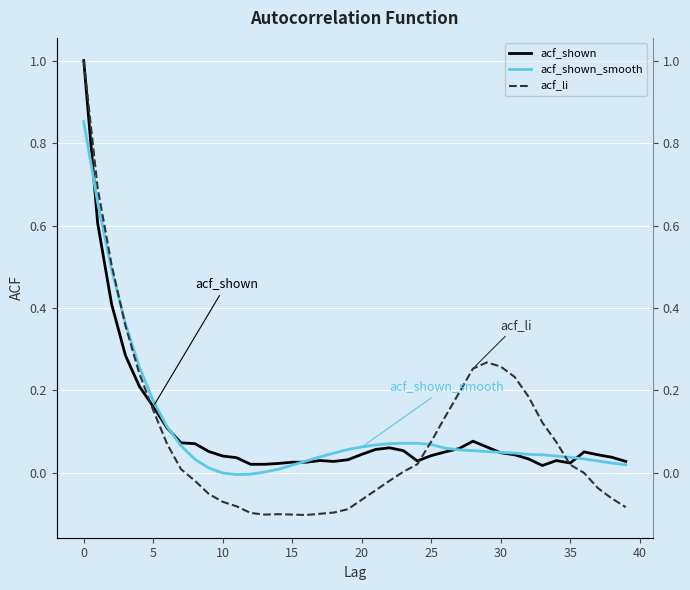

What is the sum of all acf_li values?

3.6